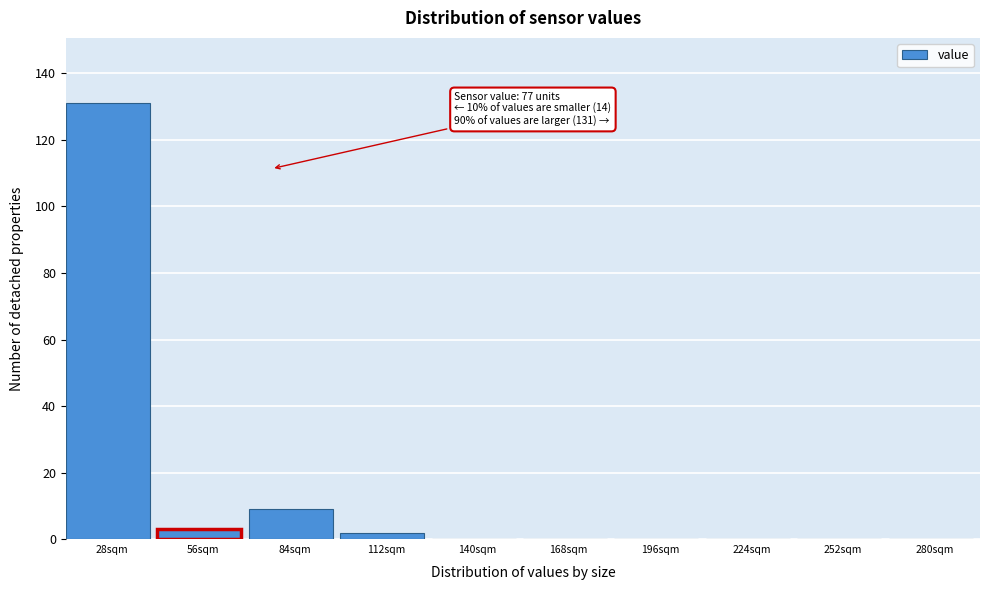

Reading left to right, list all the values displayed in this chart.

28sqm=131	56sqm=3	84sqm=9	112sqm=2	140sqm=0	168sqm=0	196sqm=0	224sqm=0	252sqm=0	280sqm=0